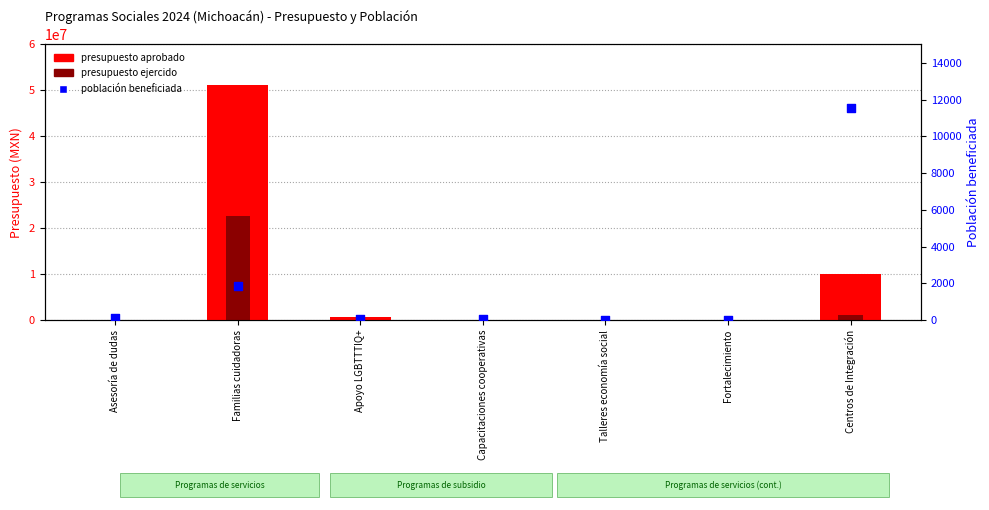

Which series has the widest spread of Y values?

presupuesto aprobado